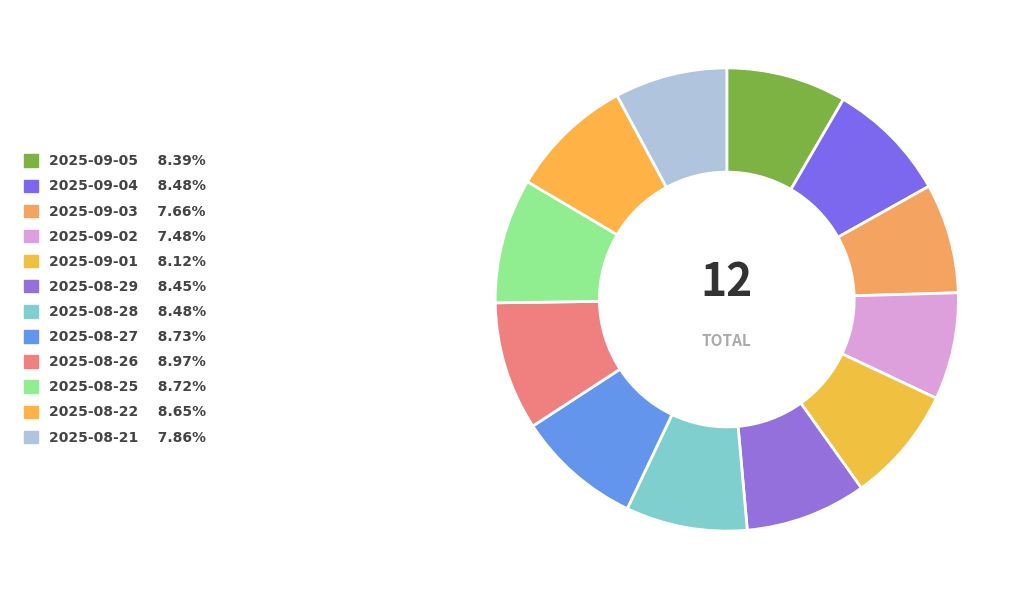

Combined, what portion of the pie is 2025-08-21 and 2025-09-03?

15.5%